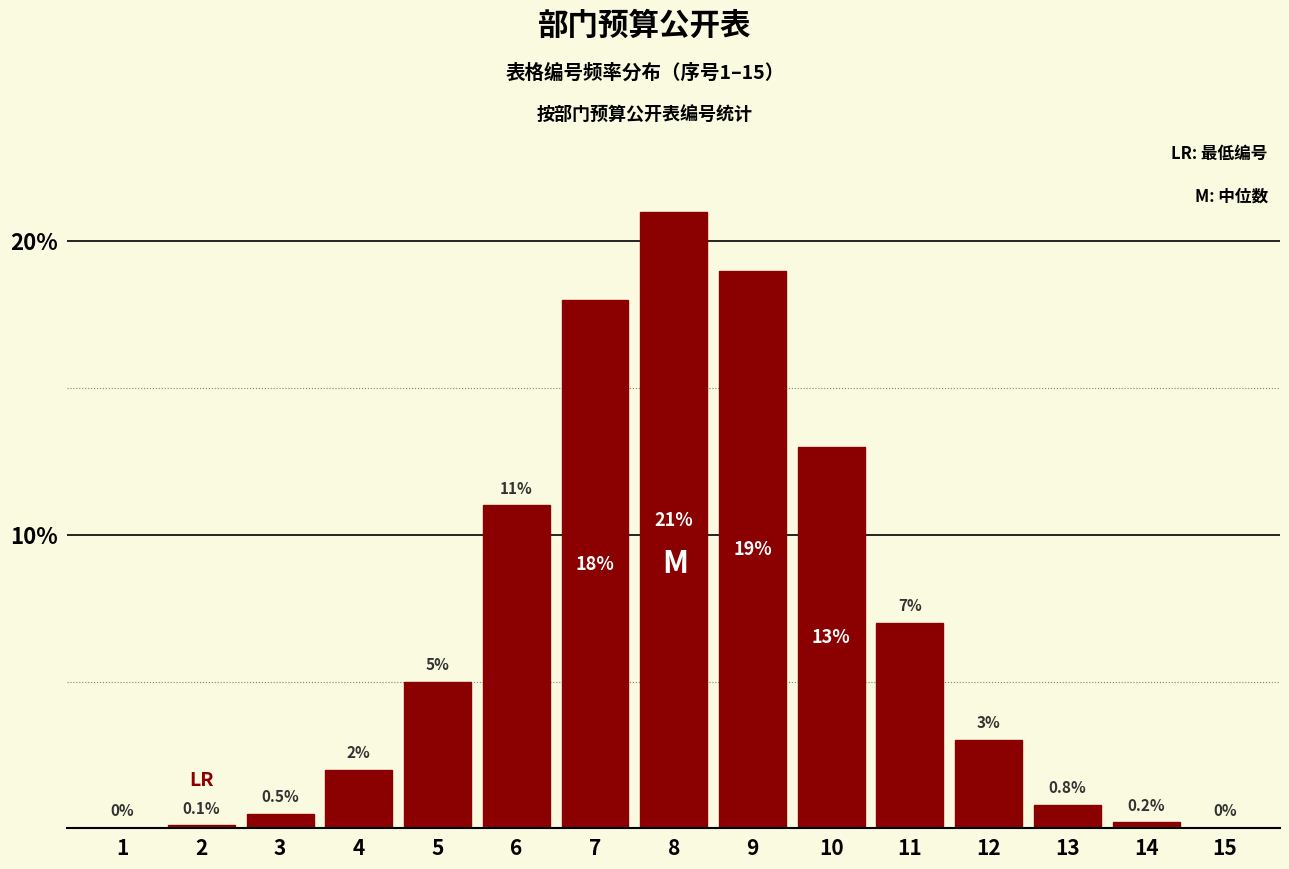

Reading left to right, what are all the values shown in this chart?

1=0.0	2=0.1	3=0.5	4=2.0	5=5.0	6=11.0	7=18.0	8=21.0	9=19.0	10=13.0	11=7.0	12=3.0	13=0.8	14=0.2	15=0.0